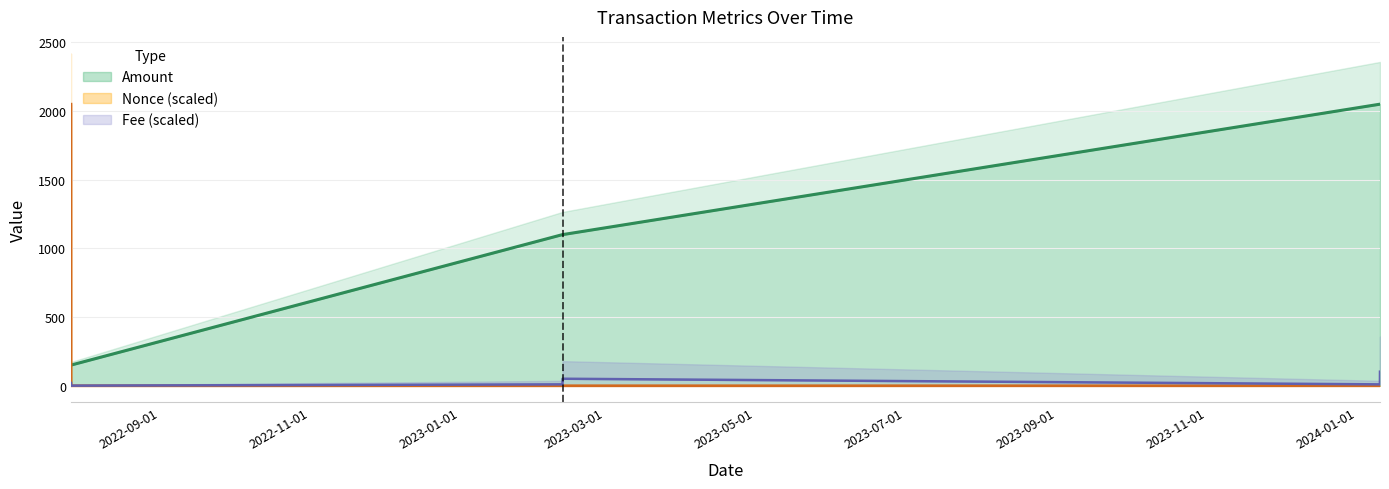

Reading right to left, list all the values displayed in this chart.

Amount: 2024-01-10 07:54:00=2049.0	2024-01-10 07:00:00=2049.1	2023-02-11 19:57:00=1100.0	2023-02-11 19:09:00=1100.0	2022-07-26 21:51:00=150.6	2022-07-26 20:54:00=151.6
Fee: 2024-01-10 07:54:00=102.5	2024-01-10 07:00:00=10.3	2023-02-11 19:57:00=51.2	2023-02-11 19:09:00=10.3	2022-07-26 21:51:00=1.0	2022-07-26 20:54:00=20.5
Nonce: 2024-01-10 07:54:00=0.1	2024-01-10 07:00:00=0.1	2023-02-11 19:57:00=0.0	2023-02-11 19:09:00=0.0	2022-07-26 21:51:00=0.0	2022-07-26 20:54:00=2049.1